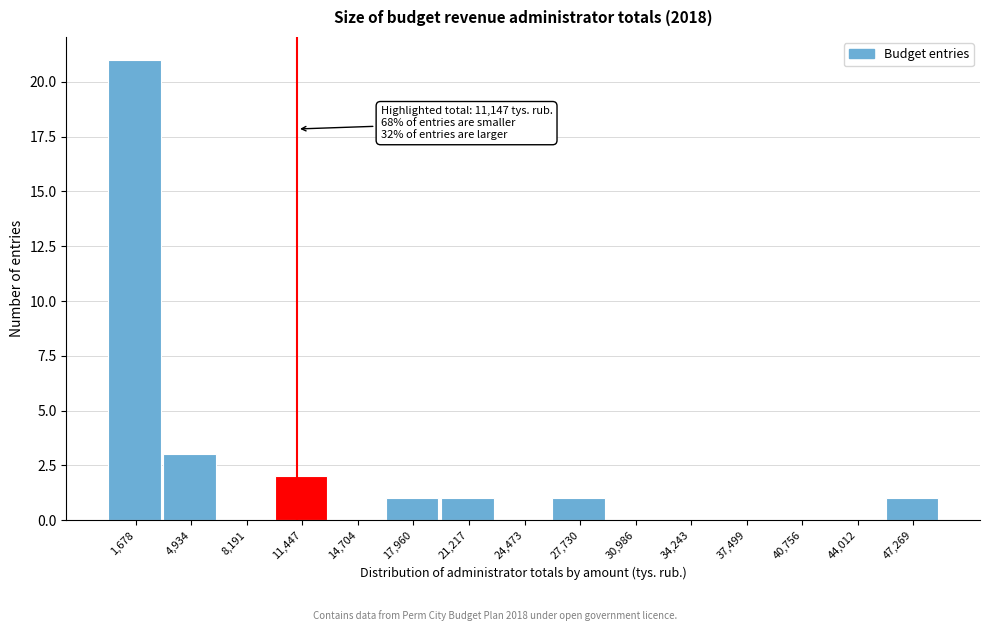

Over which range of the x-axis is the bar tallest?

0 to 3500